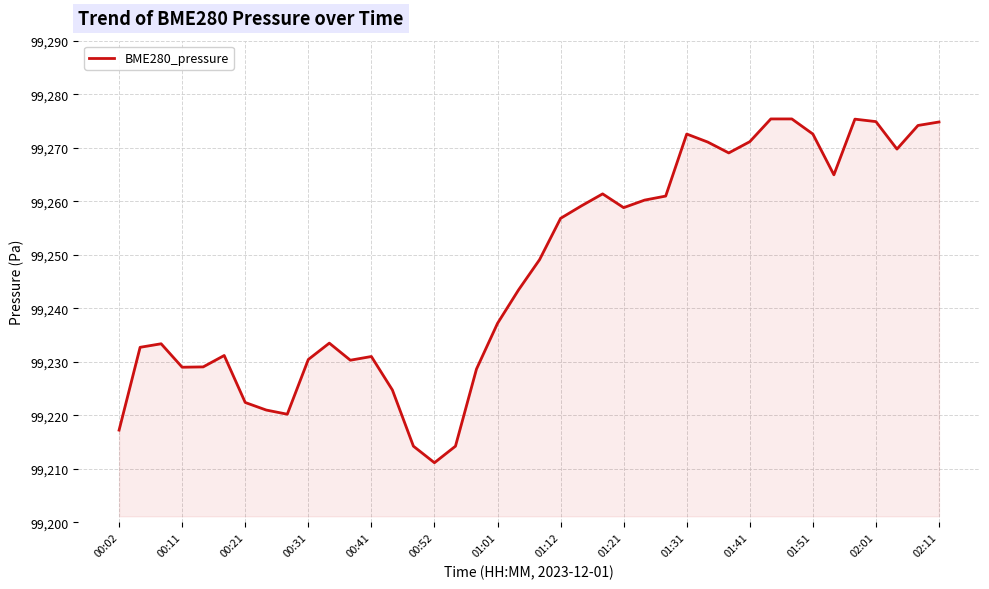

What is the difference between the maximum and minimum values?

64.2